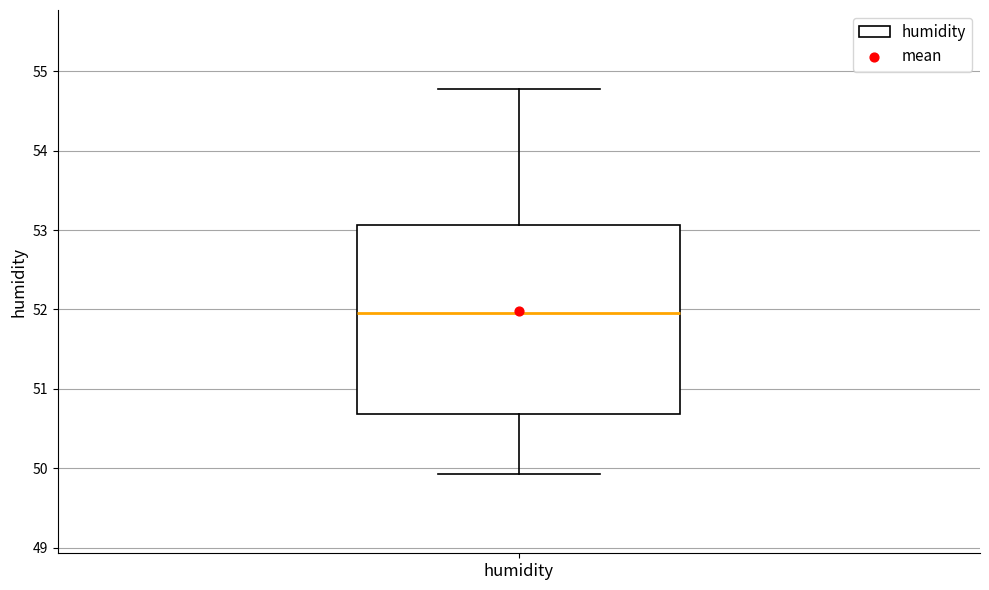

Read this box plot against the y-axis: the position of the median line, the range covered by the box, and the ends of both whiskers. The values are not printed on the chart, so give them approximately, as read against the axis.

median 52.0, box 50.7 to 53.1, whiskers 49.9 to 54.8